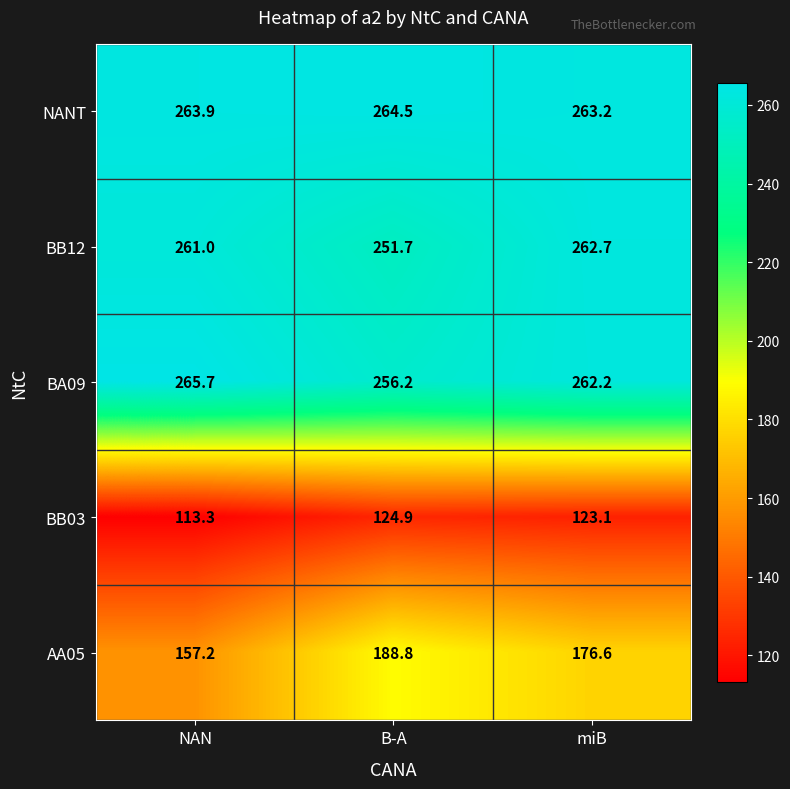

What is the sum of all BB12 values?

775.4